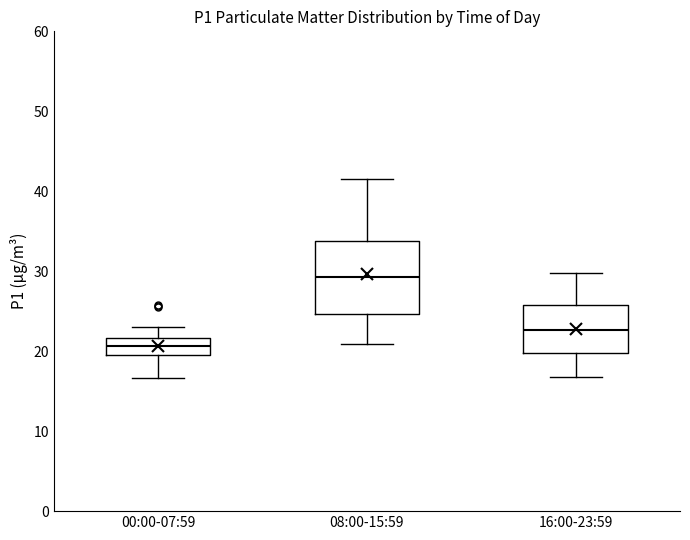

Reading left to right, transcribe this box plot: for each box, give where its median line is, the range the box spans, and where its two whiskers end, as read against the y-axis. The values are not printed on the chart, so give them approximately, as read against the axis.

00:00-07:59: median 21, box 20 to 22, whiskers 17 to 23
08:00-15:59: median 29, box 25 to 34, whiskers 21 to 42
16:00-23:59: median 23, box 20 to 26, whiskers 17 to 30